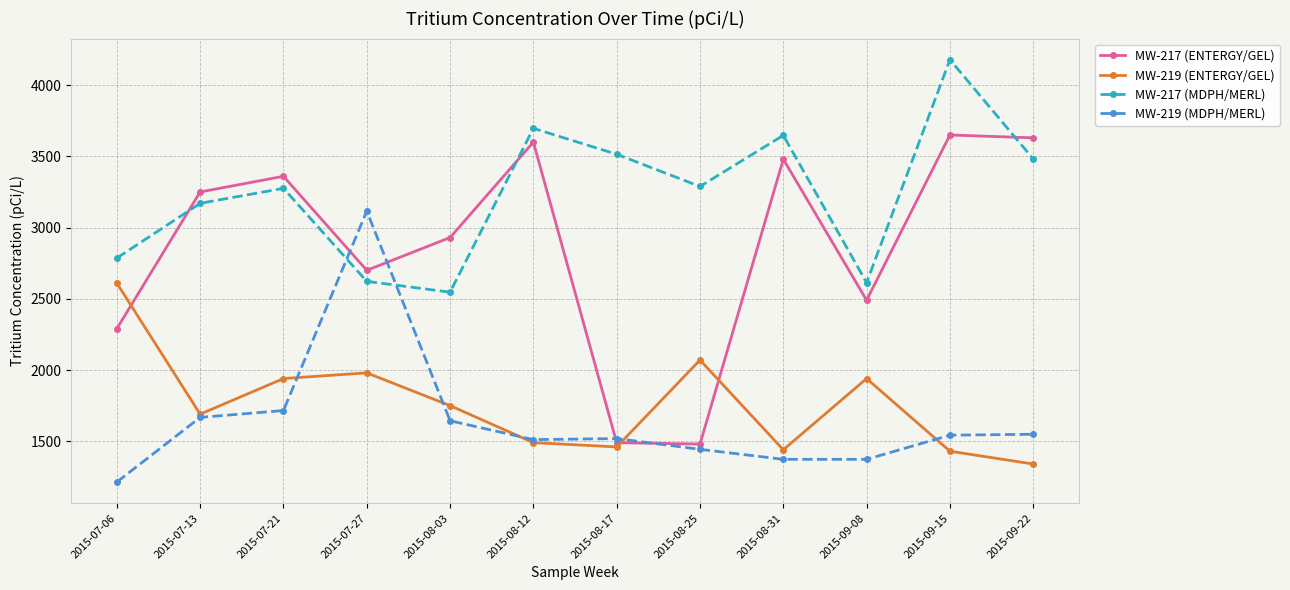

At which category is the sum across all series the highest?

2015-09-15